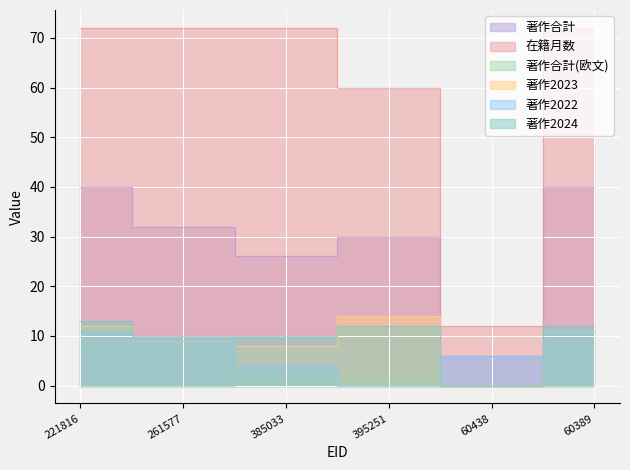

Is the value of 在籍月数 at 60438 greater than the value of 著作2024 at 221816?

No